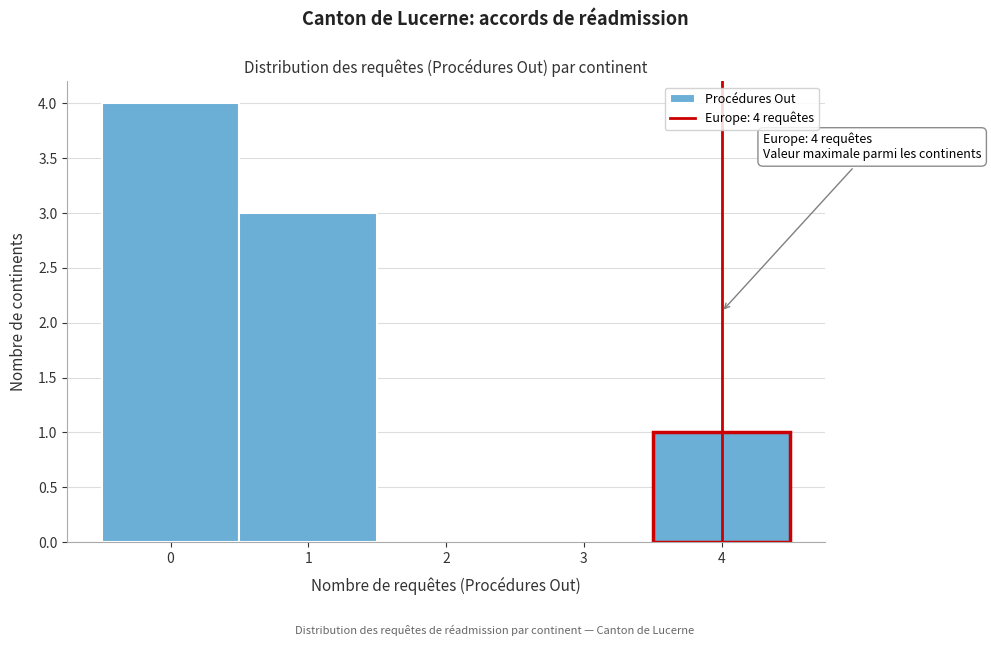

Over which range of the x-axis is the bar tallest?

-0.5 to 0.5